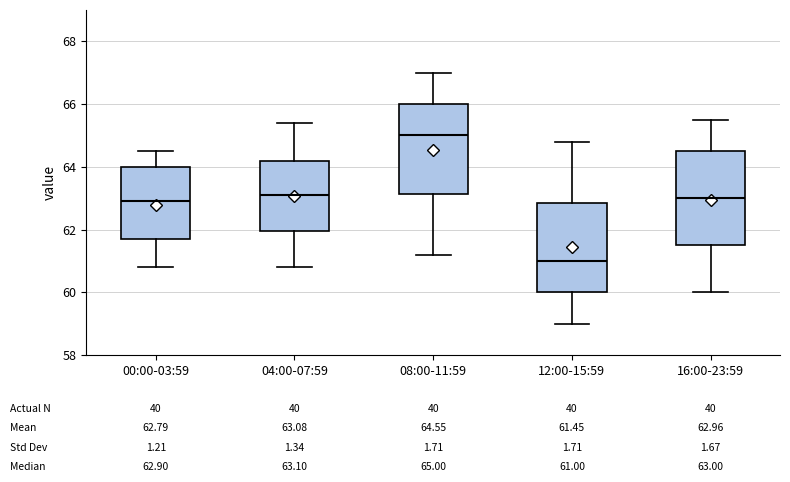

Which box has the highest median line?

08:00-11:59